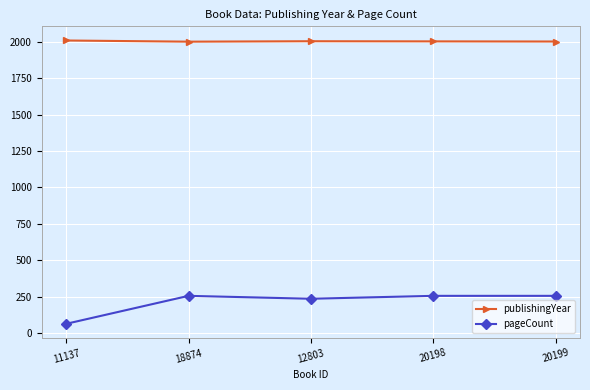

List the series in order of their peak value, highest first.

publishingYear, pageCount